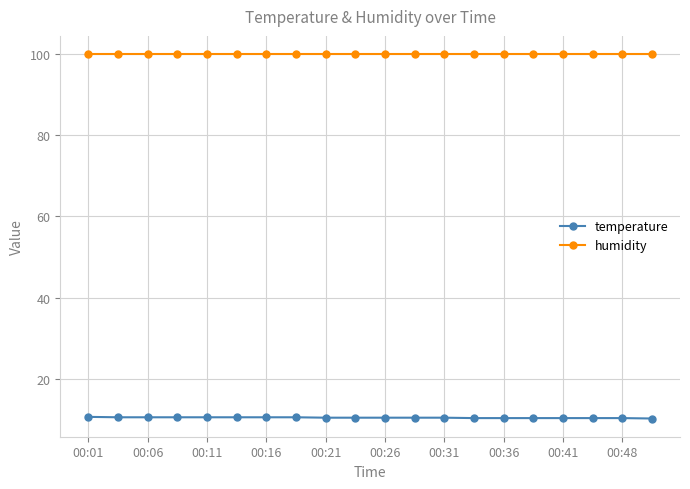

List the series in order of their overall mean, lowest first.

temperature, humidity